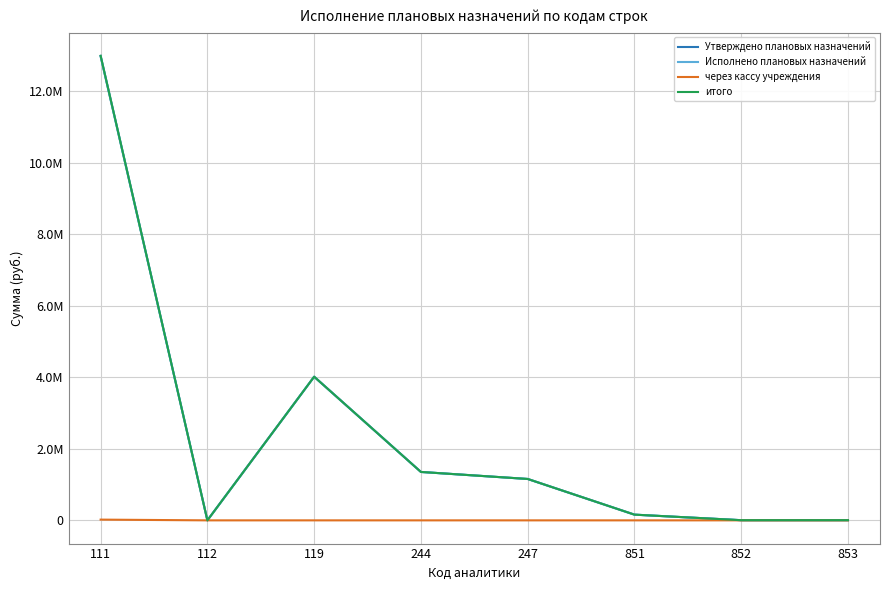

True or false: итого and через кассу учреждения intersect in this chart.

False